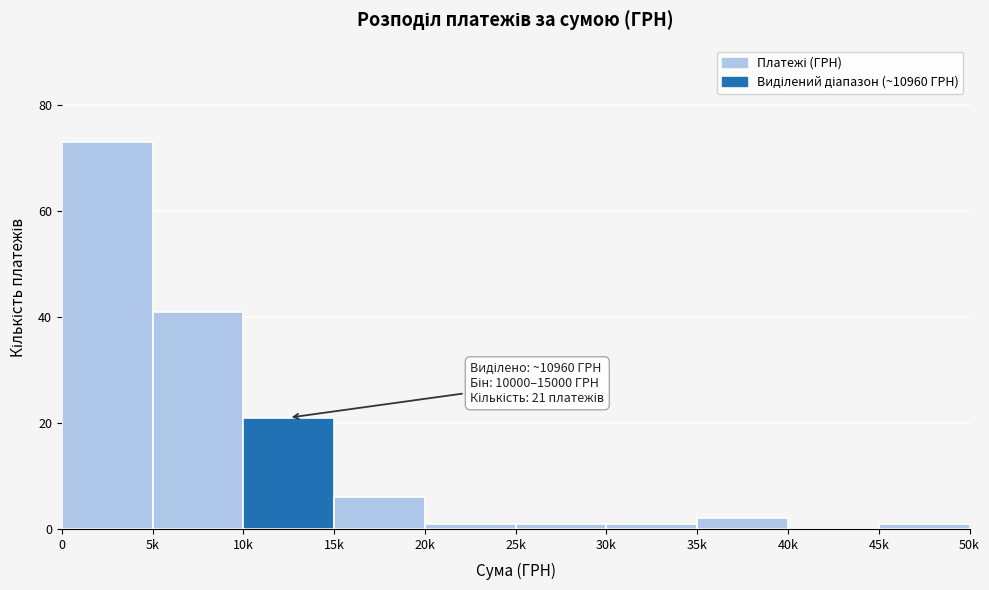

Reading right to left, transcribe all the data shown in this chart.

45k=1	40k=0	35k=2	30k=1	25k=1	20k=1	15k=6	10k=21	5k=41	0=73